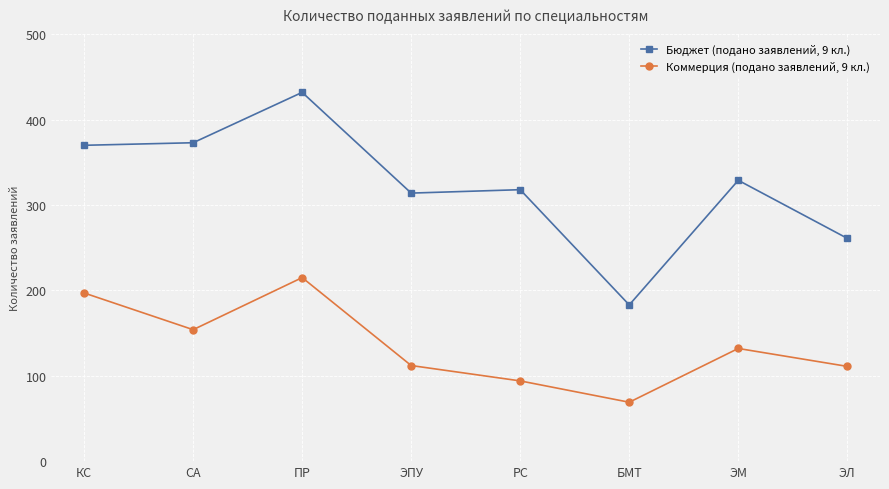

What is the minimum value for Коммерция (подано заявлений, 9 кл.)?

69